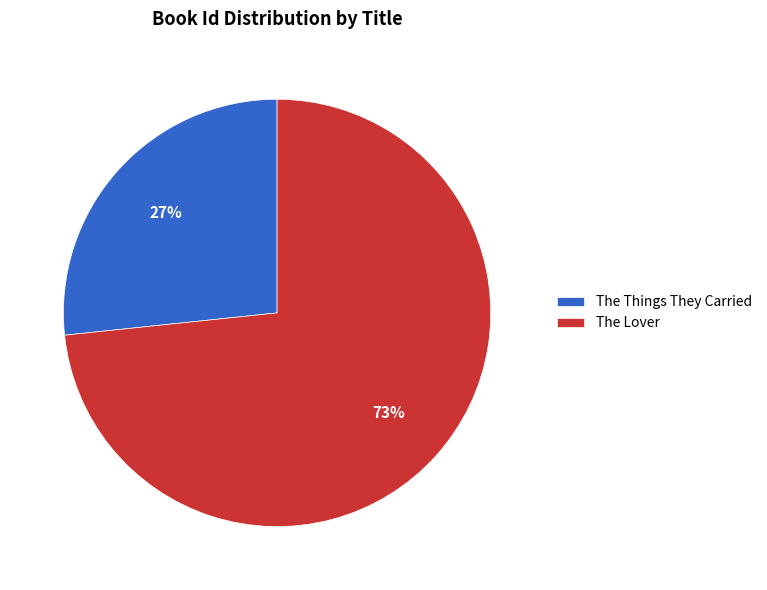

How many slices are in this pie chart?

2